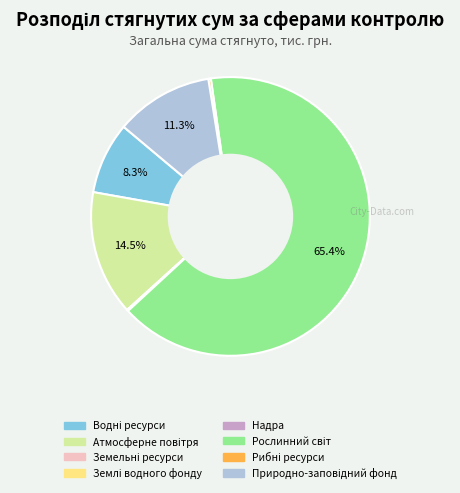

Is there a majority slice in this chart?

Yes